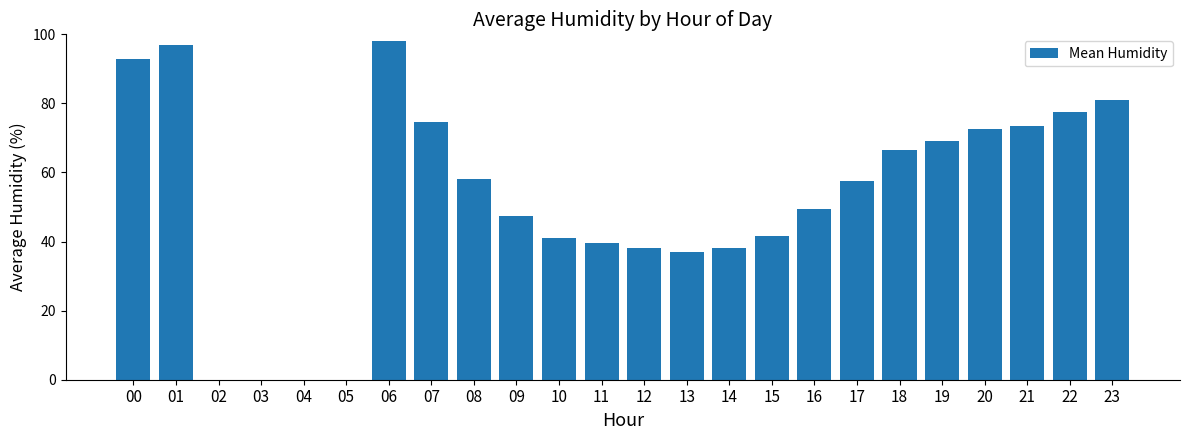

What is the change in value from 03 to 16?

+49.5